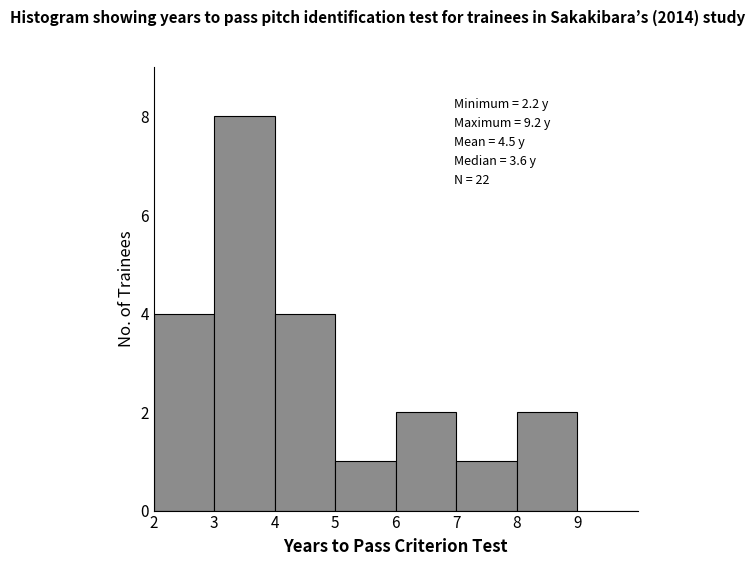

Which range on the x-axis has the tallest bar?

3 to 4